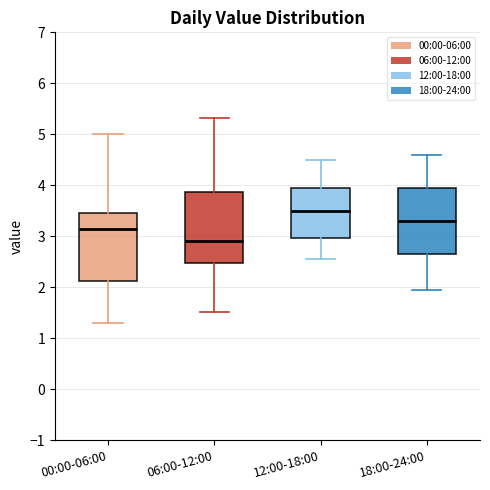

Reading left to right, transcribe this box plot: for each box, give where its median line is, the range the box spans, and where its two whiskers end, as read against the y-axis. The values are not printed on the chart, so give them approximately, as read against the axis.

00:00-06:00: median 3.2, box 2.1 to 3.5, whiskers 1.3 to 5.0
06:00-12:00: median 2.9, box 2.5 to 3.9, whiskers 1.5 to 5.3
12:00-18:00: median 3.5, box 3.0 to 4.0, whiskers 2.6 to 4.5
18:00-24:00: median 3.3, box 2.7 to 4.0, whiskers 2.0 to 4.6